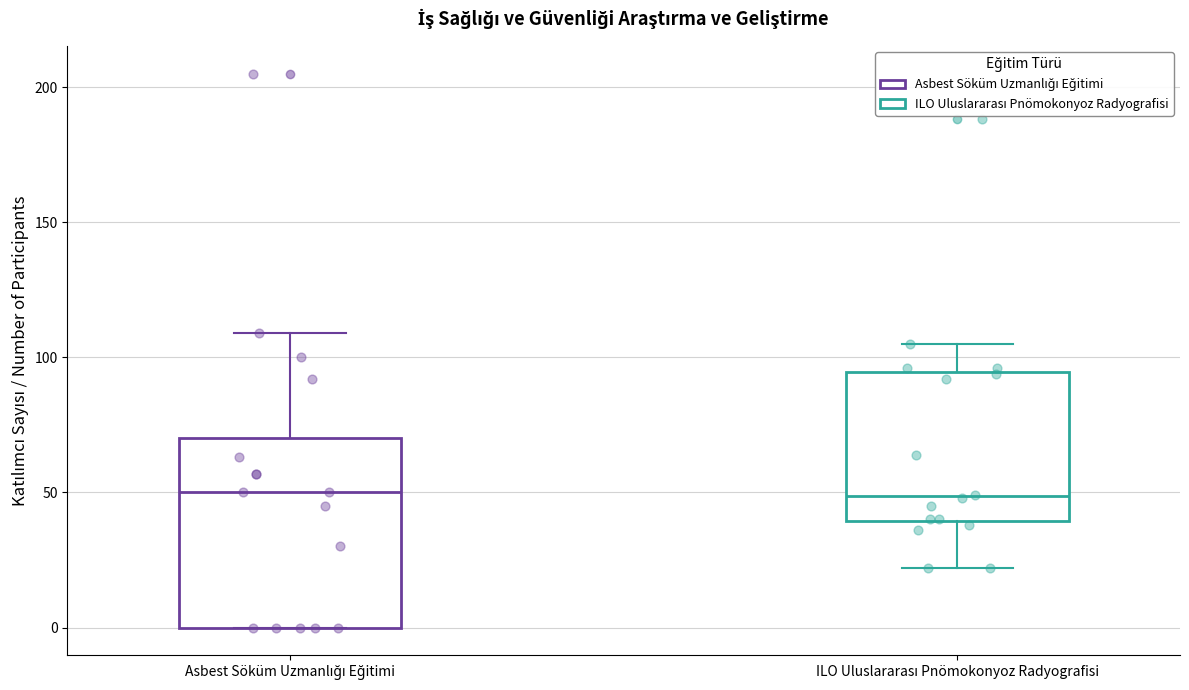

Which box is the tallest, from its lower edge to its upper edge?

Asbest Söküm Uzmanlığı Eğitimi